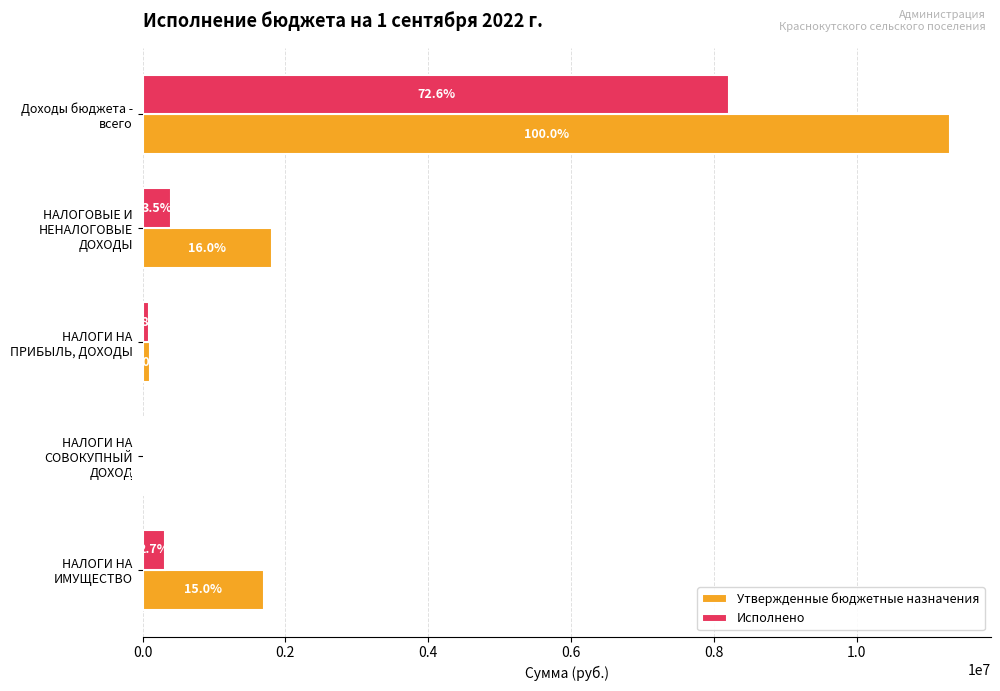

Reading left to right, transcribe all the data shown in this chart.

Утвержденные бюджетные назначения: 11314172.5	1811930.9	108999.9	1110.0	1701821.0
Исполнено: 8219407.8	401315.6	91761.6	0.0	310152.2